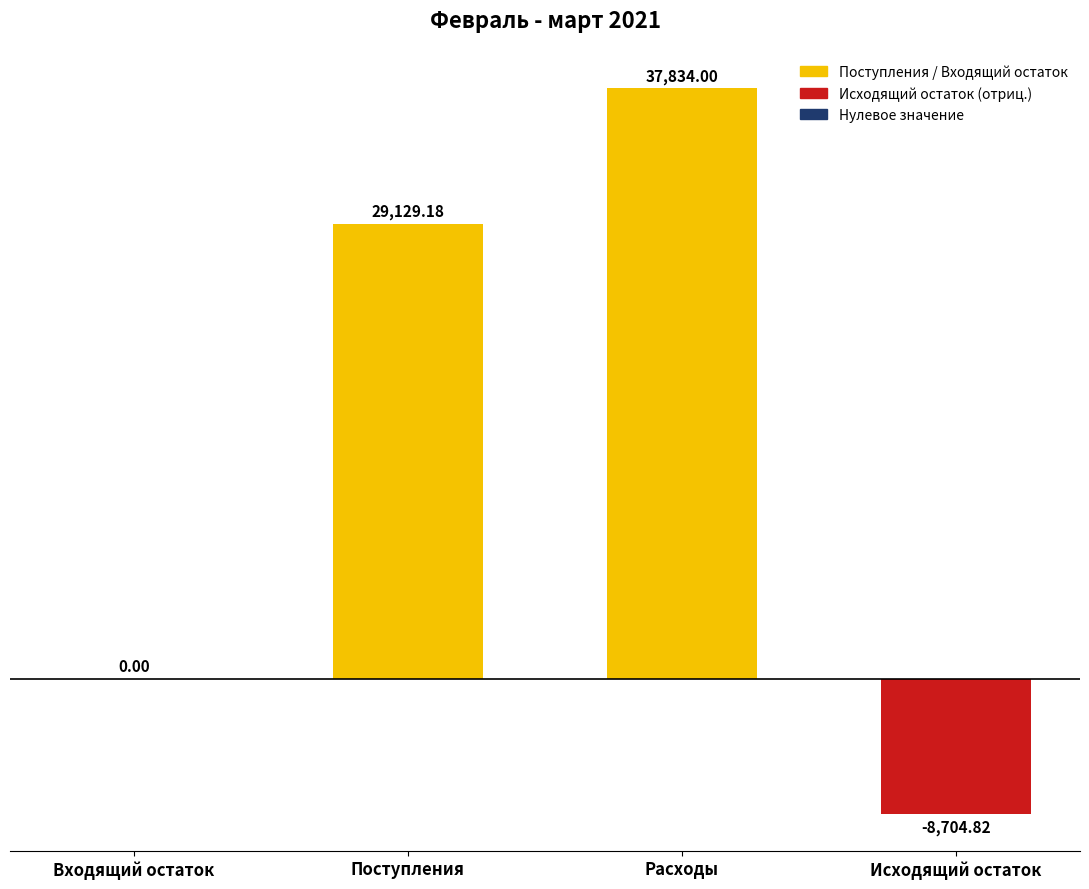

Which has a higher value, Исходящий остаток or Расходы?

Расходы